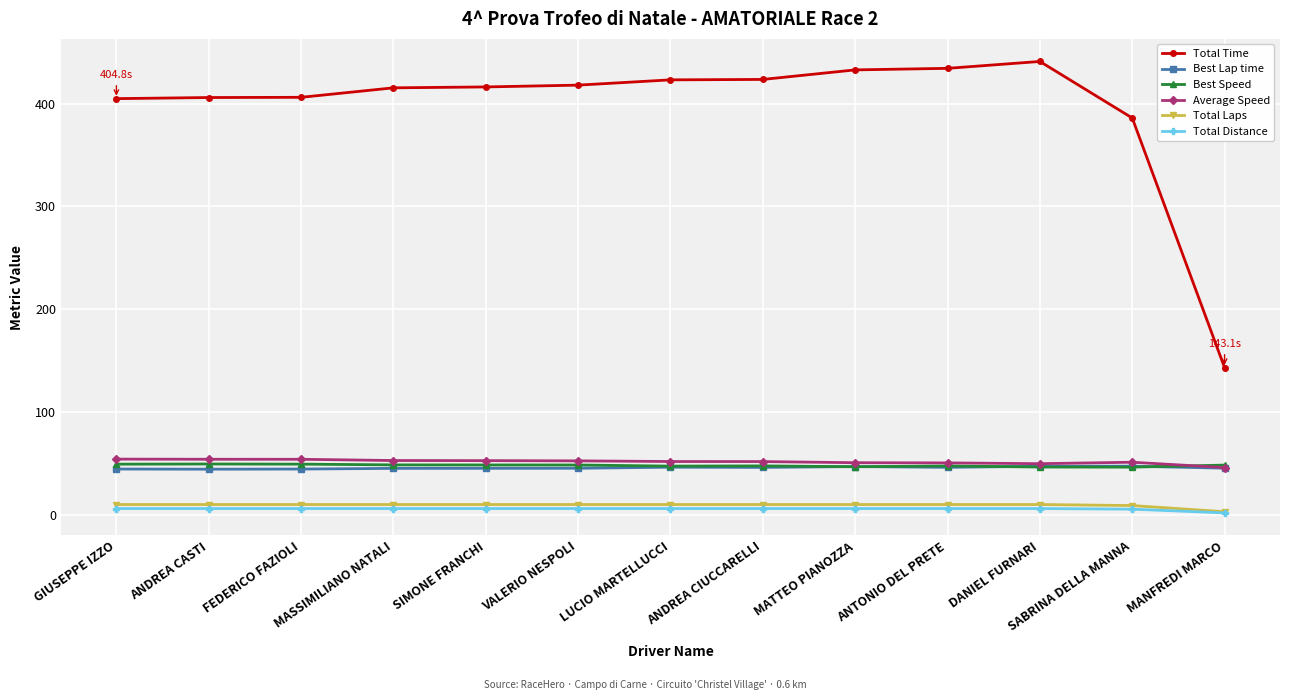

Is the value of Total Laps at LUCIO MARTELLUCCI greater than the value of Best Speed at DANIEL FURNARI?

No